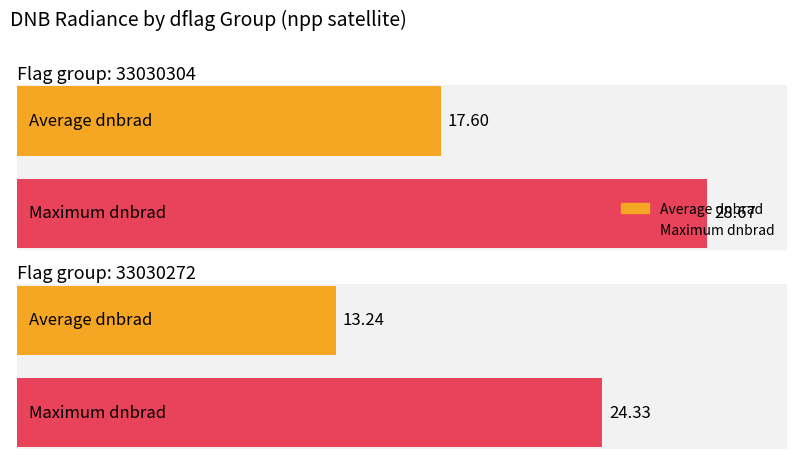

How many bars are there in each group?

2